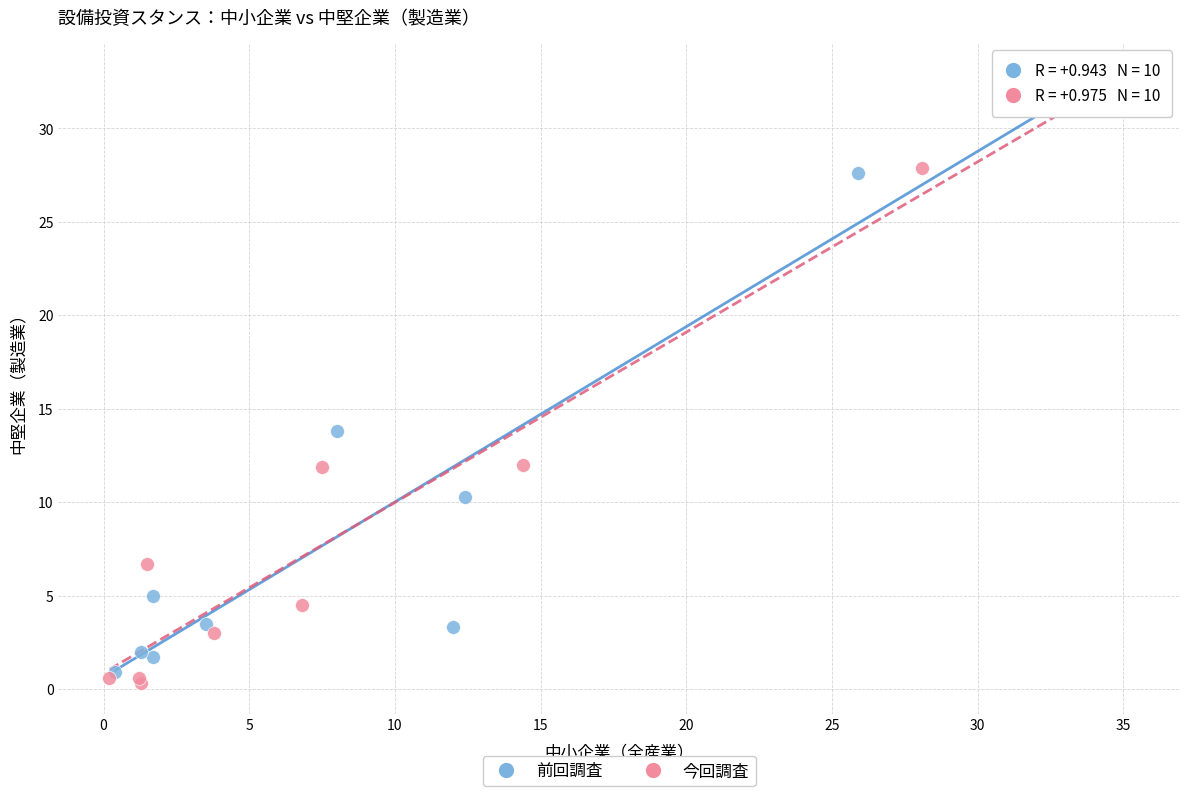

Which series has the widest spread of Y values?

今回調査